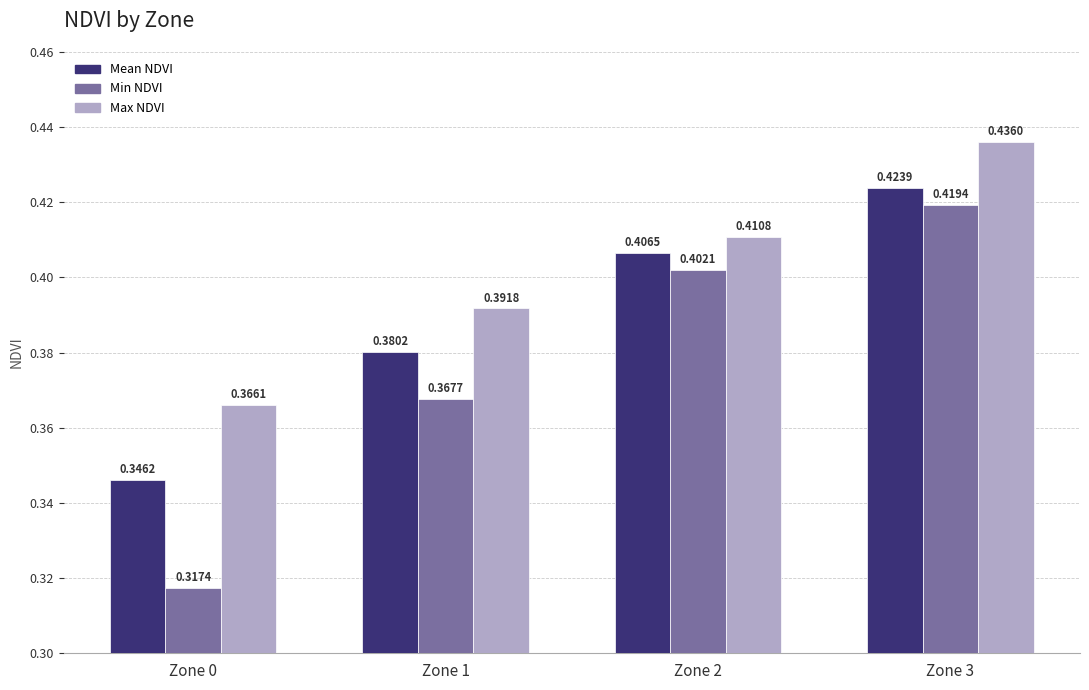

True or false: Max NDVI has a value of 0.3 at Zone 3.

False